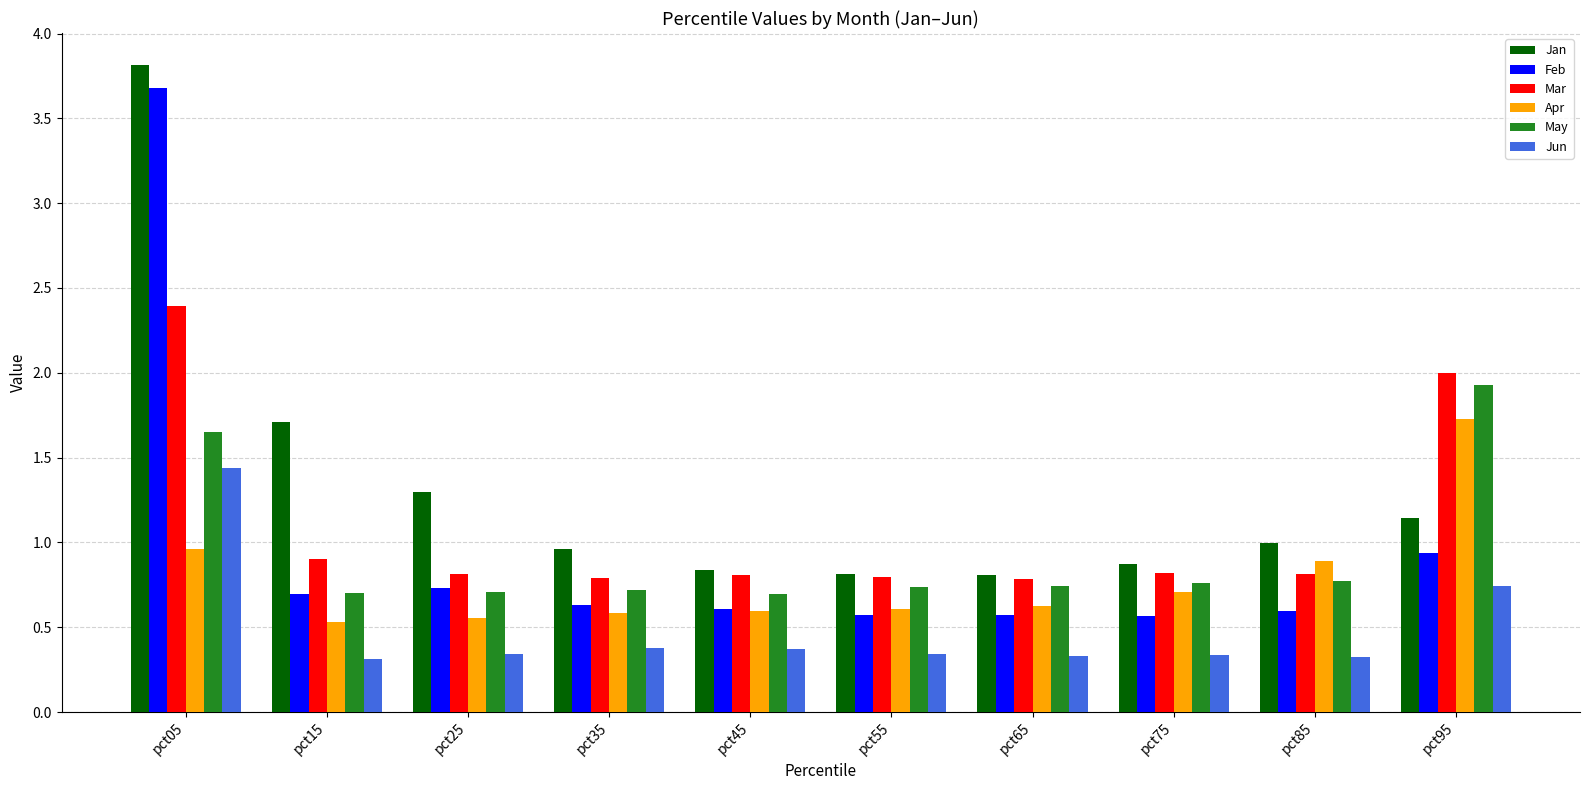

Count the Jun values in the range 0 to 1.

9